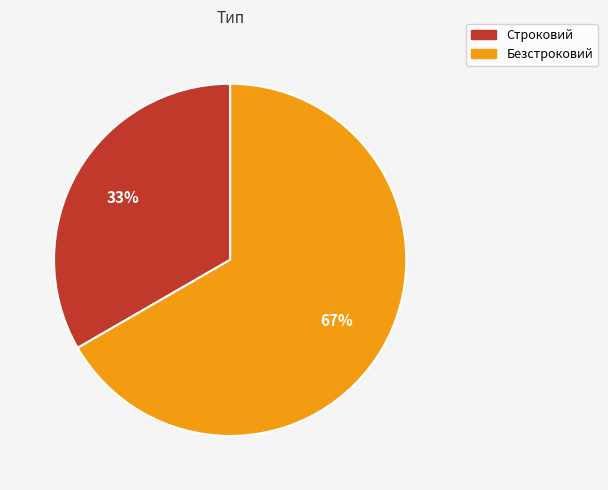

Is there a majority slice in this chart?

Yes